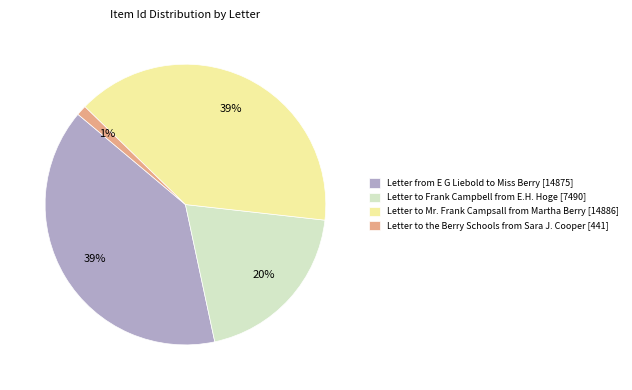

Approximately how many times larger is the value at Letter to Frank Campbell from E.H. Hoge compared to Letter to Mr. Frank Campsall from Martha Berry?

0.5